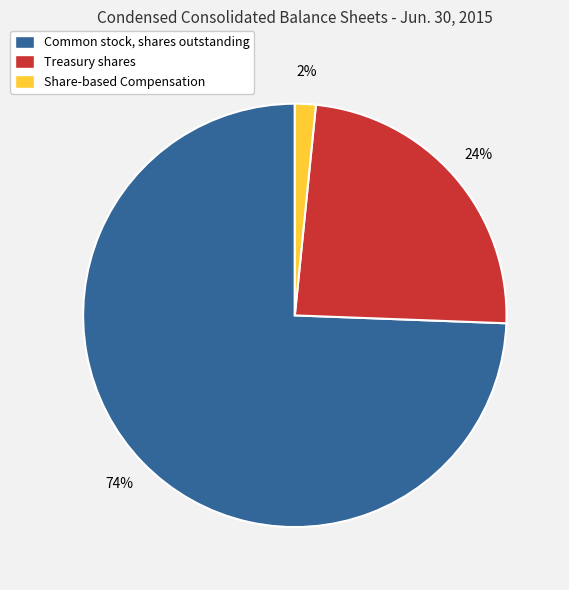

The Common stock, shares outstanding slice represents 74% of the pie. True or false?

True